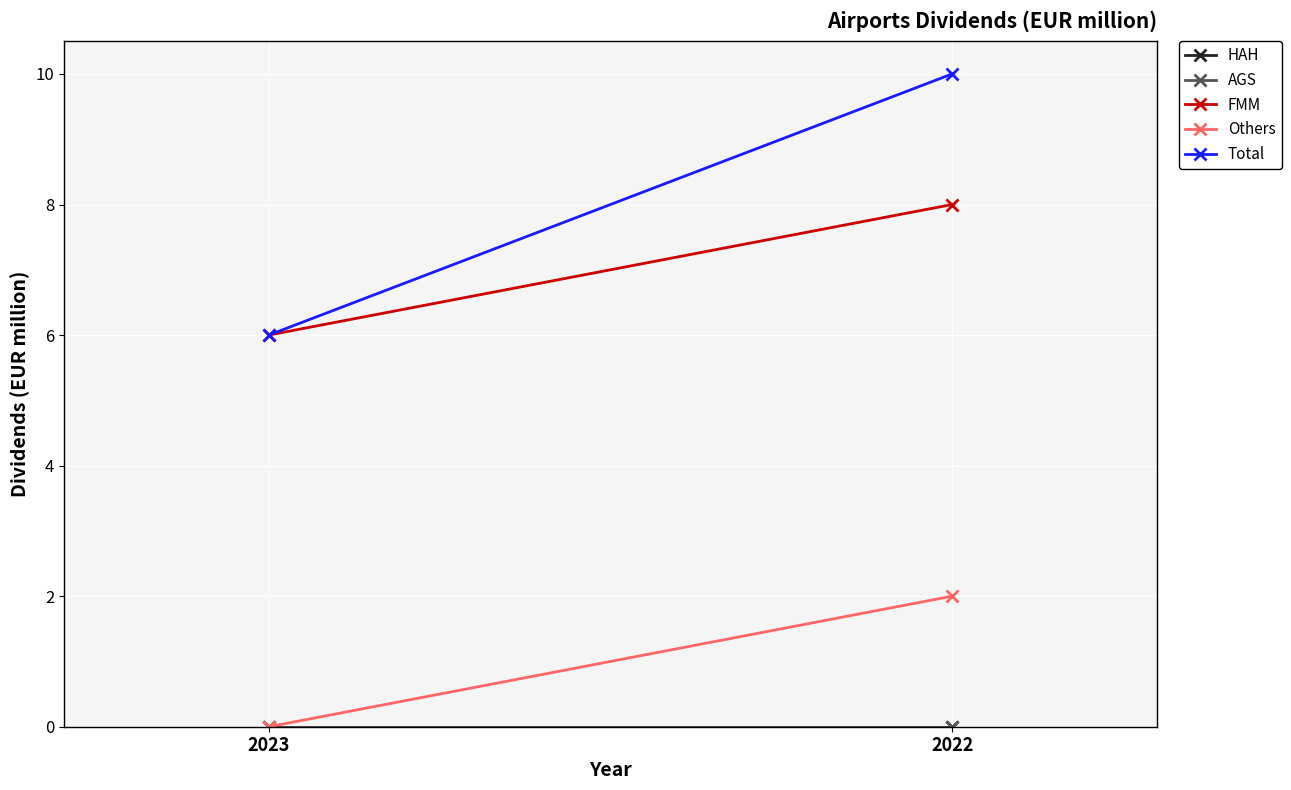

What value does the Total series have at 2023?

6